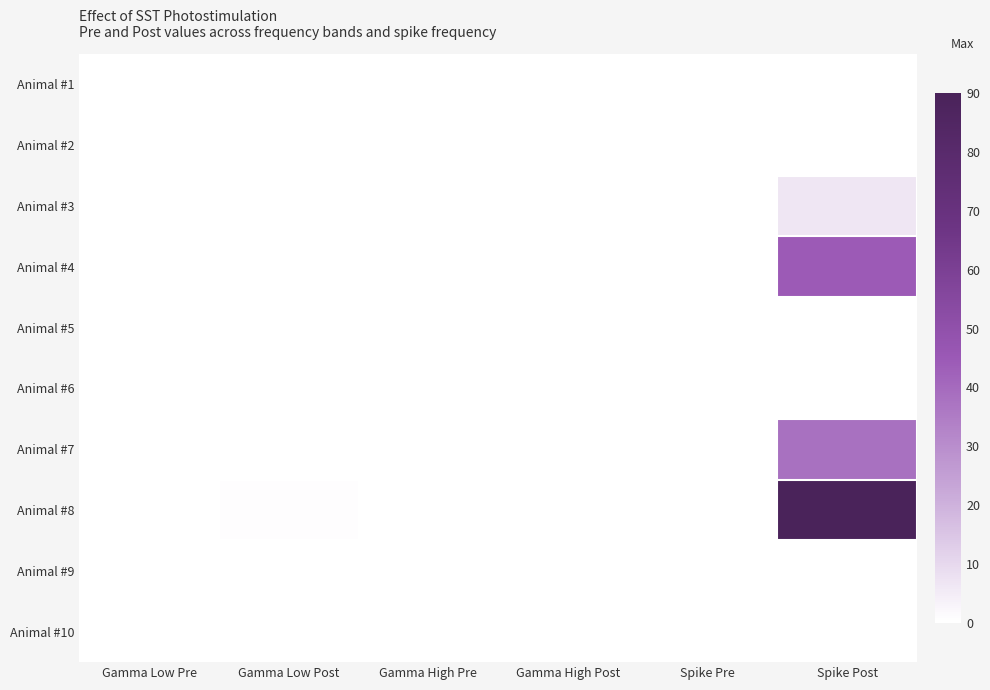

Between Gamma Low Post and Spike Post, which series saw the biggest shift?

Animal #8